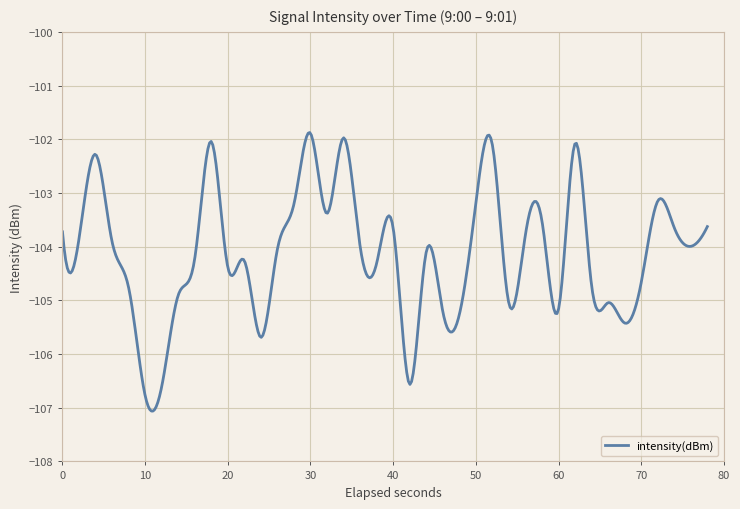

What is the minimum value shown in the chart?

-107.1